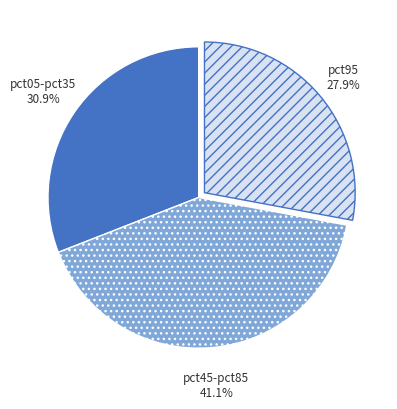

Is there a majority slice in this chart?

No